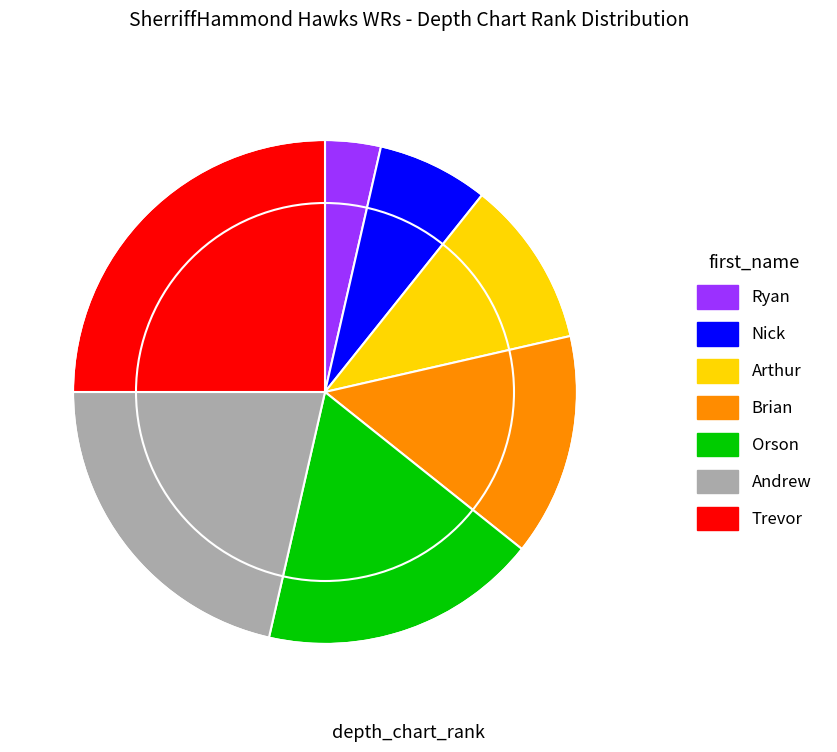

Is the sum of Nick and Arthur greater than half?

No